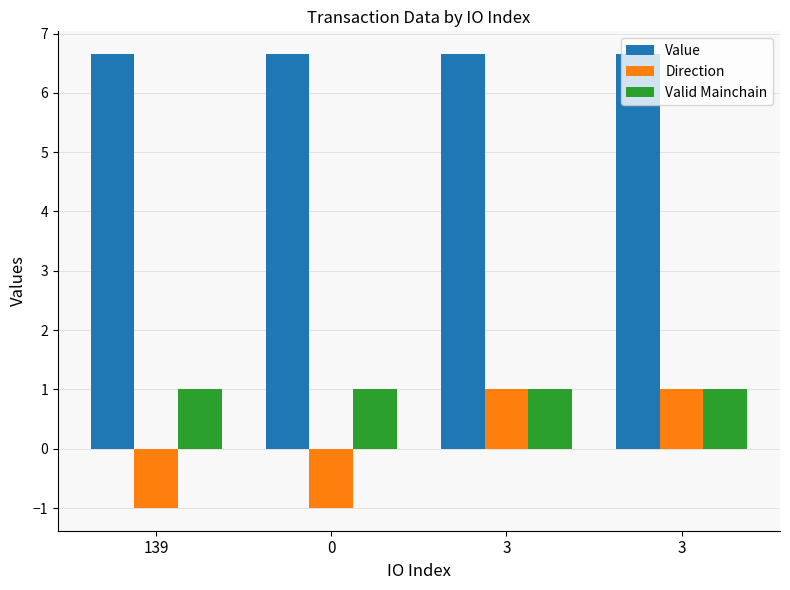

Rank the series by their maximum value, from lowest to highest.

Direction, Valid Mainchain, Value